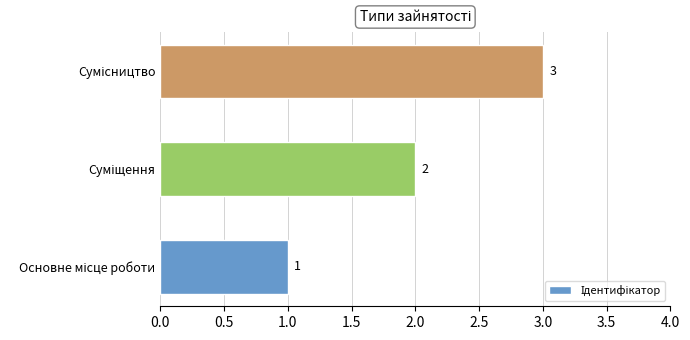

Count the values in the range 1 to 3.

3